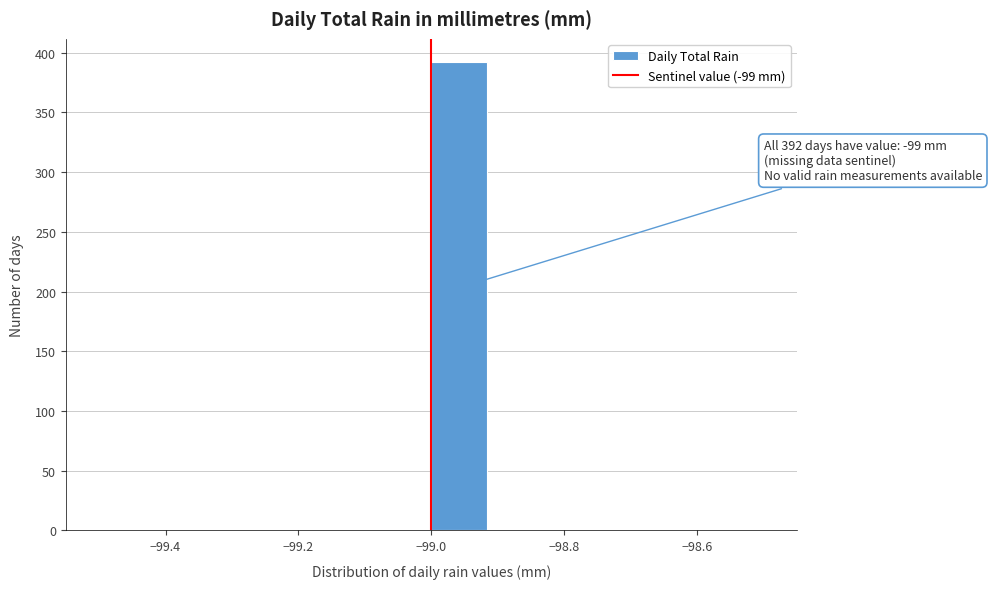

Over which range of the x-axis is the bar tallest?

-99.00 to -98.92